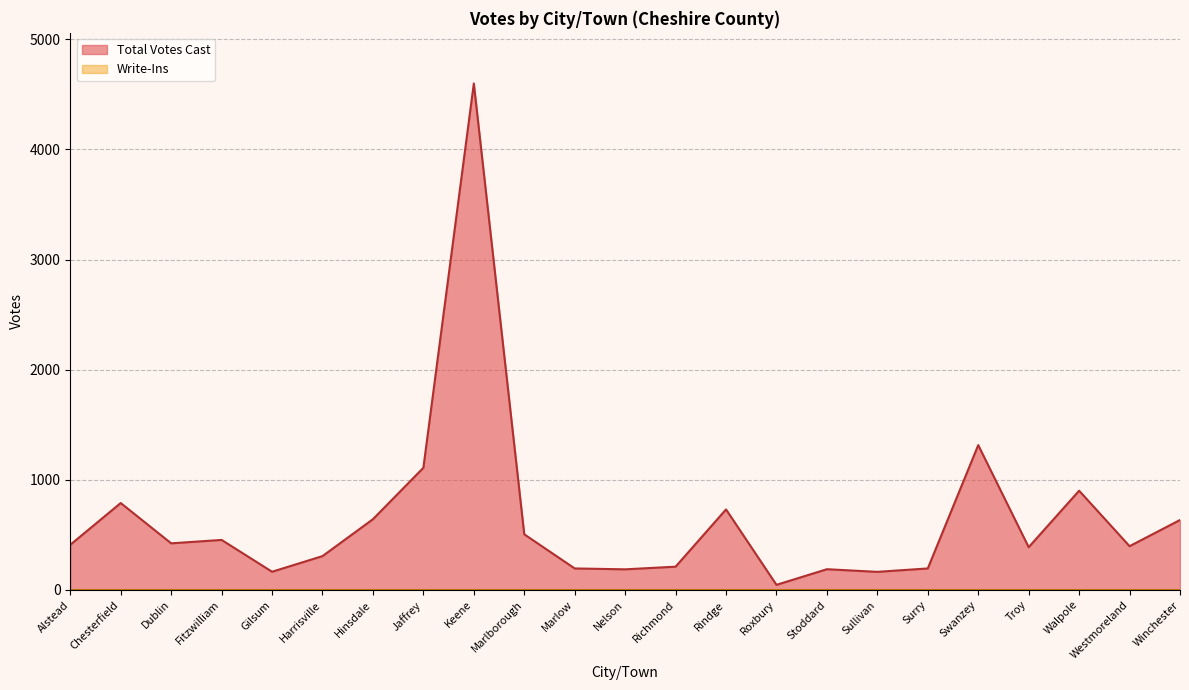

Rank the categories by value from lowest to highest.

Roxbury, Sullivan, Gilsum, Nelson, Stoddard, Marlow, Surry, Richmond, Harrisville, Troy, Westmoreland, Alstead, Dublin, Fitzwilliam, Marlborough, Winchester, Hinsdale, Rindge, Chesterfield, Walpole, Jaffrey, Swanzey, Keene